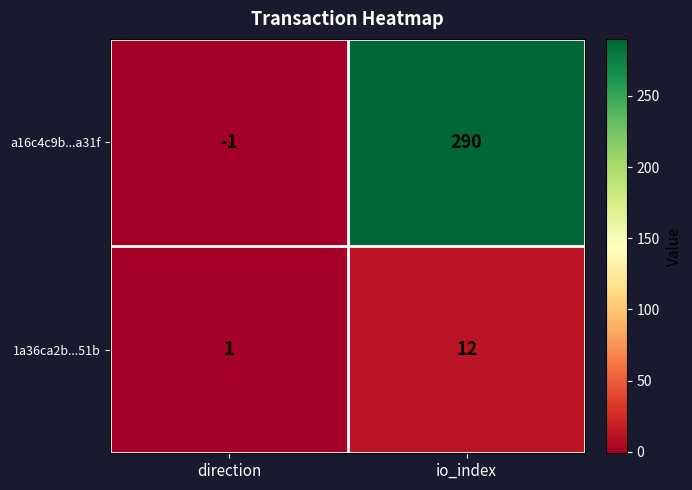

At which category is the sum across all series the highest?

io_index